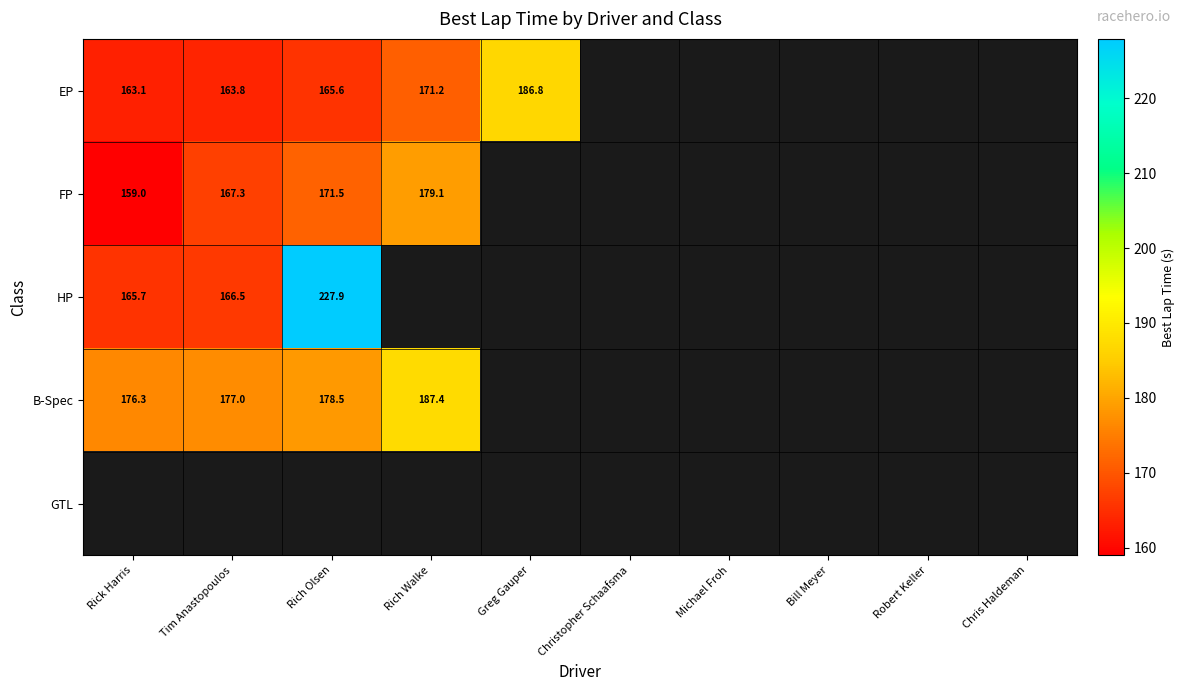

Is the value of HP at Rick Harris greater than the value of GTL at Greg Gauper?

No